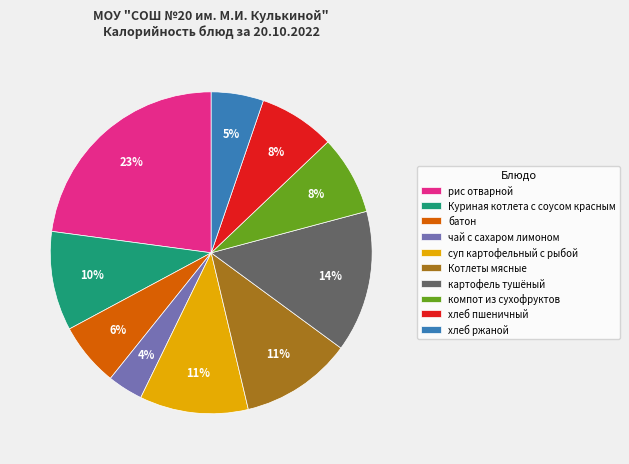

Which category has the biggest portion of the pie?

рис отварной